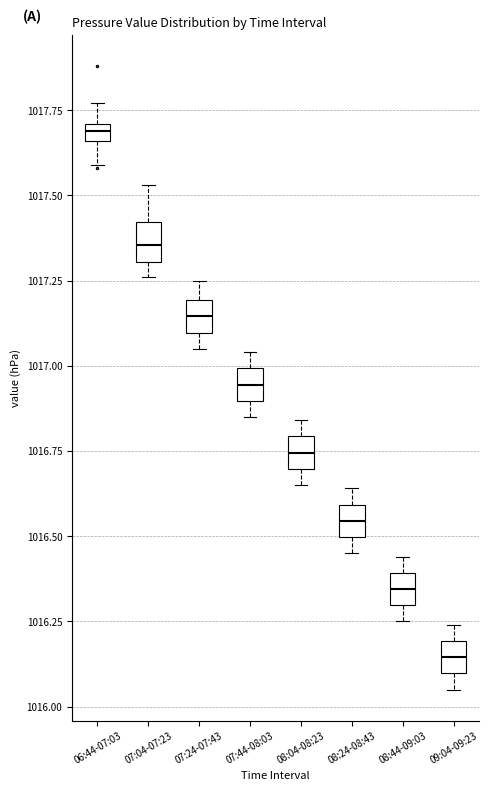

Which box has the lowest median line?

09:04-09:23